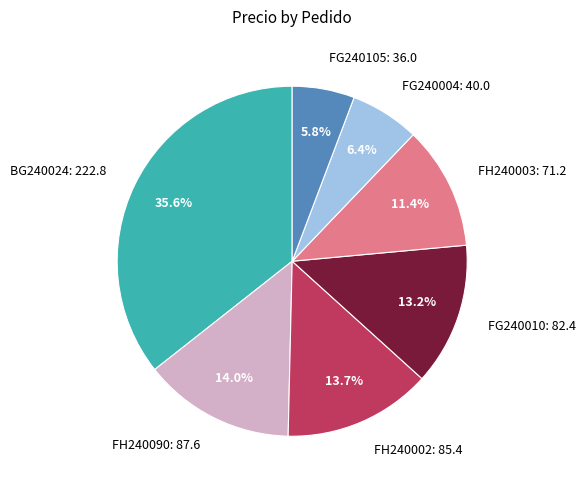

How many slices are in this pie chart?

7